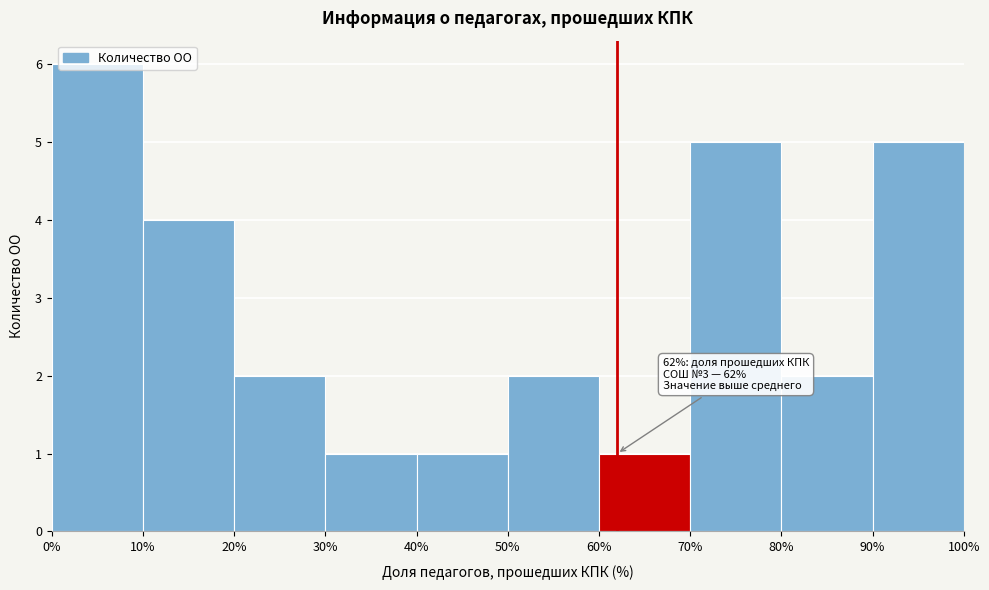

Over which range of the x-axis is the bar tallest?

0% to 10%